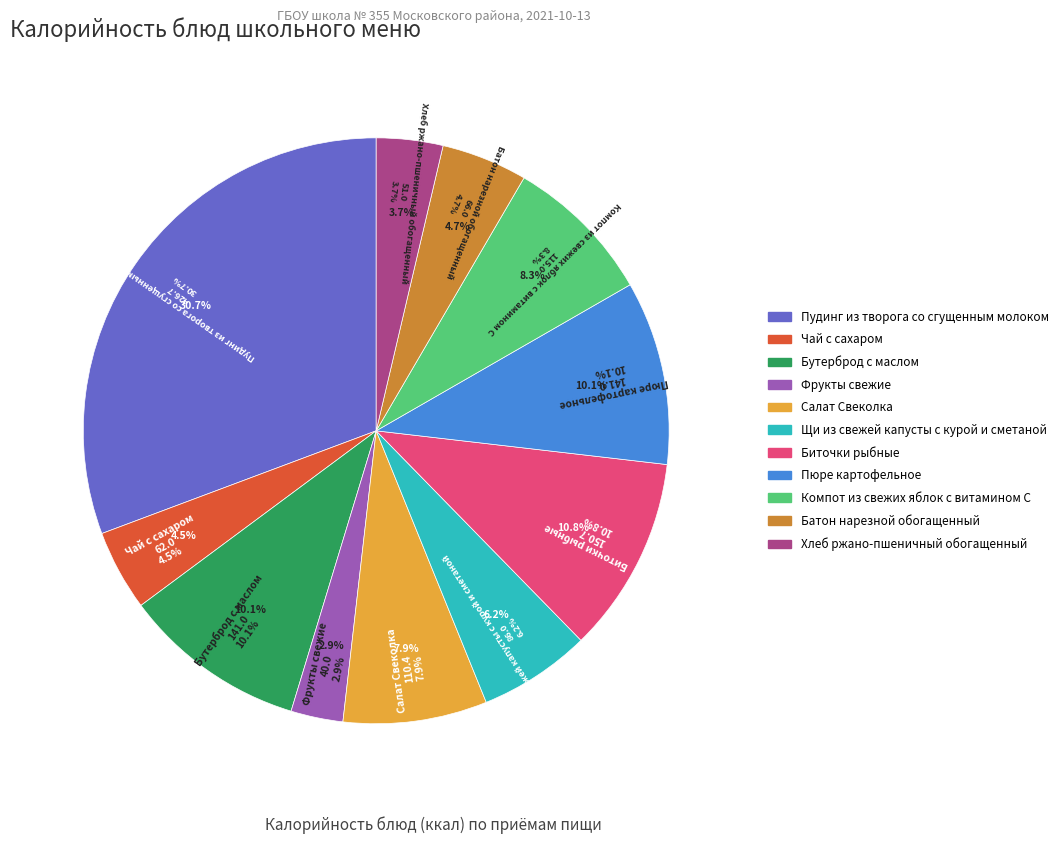

True or false: Салат Свеколка accounts for 1% of the total.

False